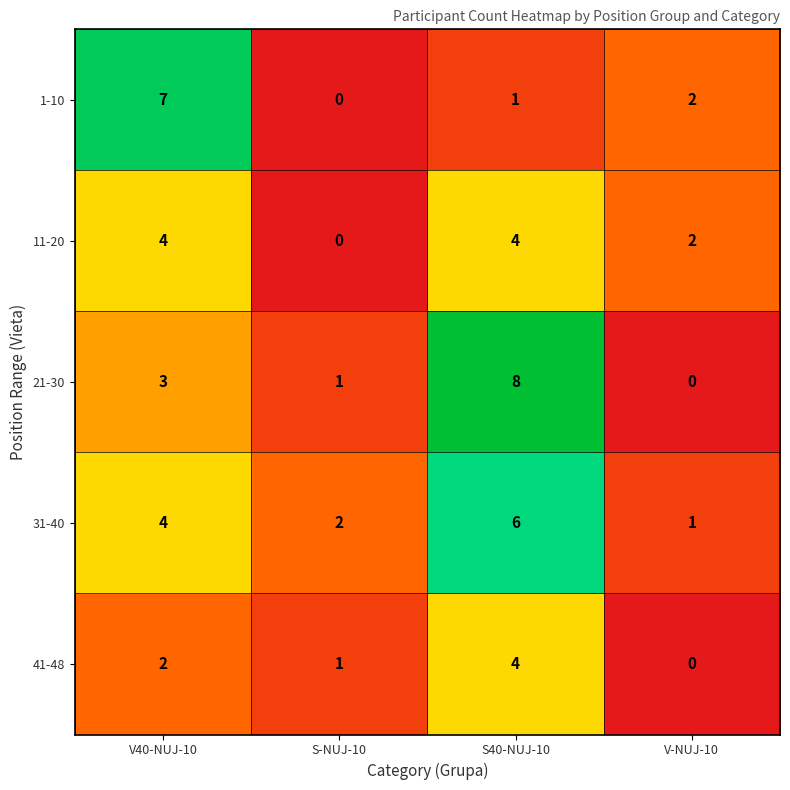

How many categories are shown in the chart?

4